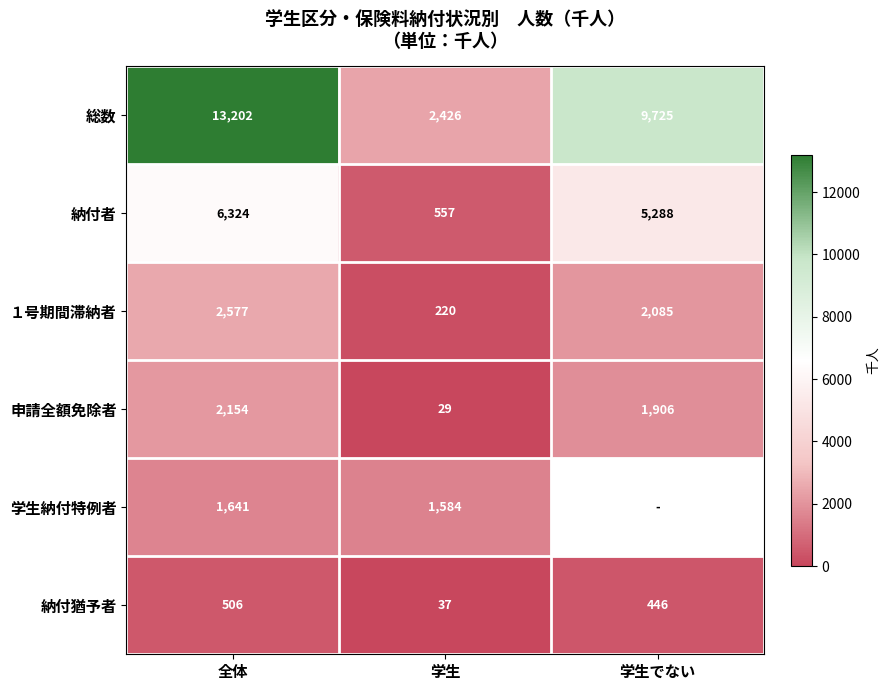

What is the total value across all series at 学生?

4853